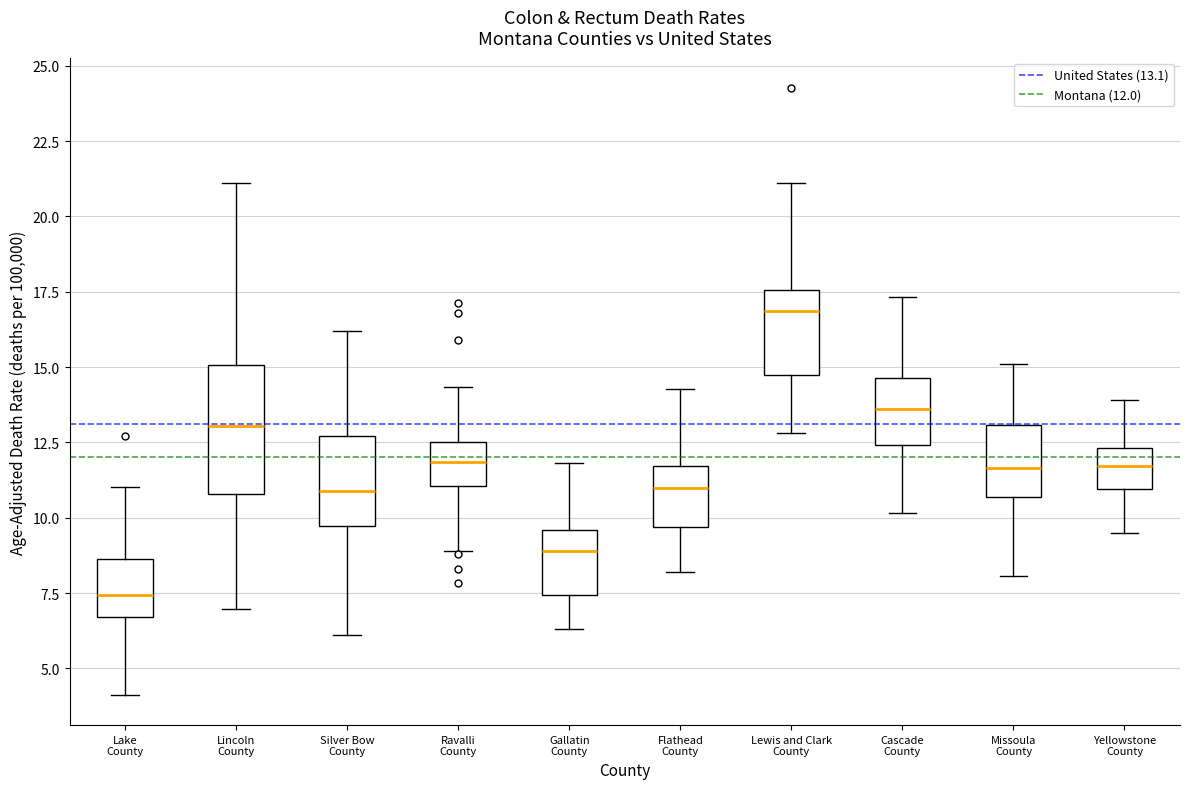

Reading left to right, read every box against the y-axis: the position of its median line, the range the box covers, and the ends of its whiskers. The values are not printed on the chart, so give them approximately, as read against the axis.

Lake County: median 7.5, box 6.5 to 8.5, whiskers 4.0 to 11.0
Lincoln County: median 13.0, box 11.0 to 15.0, whiskers 7.0 to 21.0
Silver Bow County: median 11.0, box 9.5 to 12.5, whiskers 6.0 to 16.0
Ravalli County: median 12.0, box 11.0 to 12.5, whiskers 9.0 to 14.5
Gallatin County: median 9.0, box 7.5 to 9.5, whiskers 6.5 to 12.0
Flathead County: median 11.0, box 9.5 to 11.5, whiskers 8.0 to 14.5
Lewis and Clark County: median 17.0, box 14.5 to 17.5, whiskers 13.0 to 21.0
Cascade County: median 13.5, box 12.5 to 14.5, whiskers 10.0 to 17.5
Missoula County: median 11.5, box 10.5 to 13.0, whiskers 8.0 to 15.0
Yellowstone County: median 11.5, box 11.0 to 12.5, whiskers 9.5 to 14.0